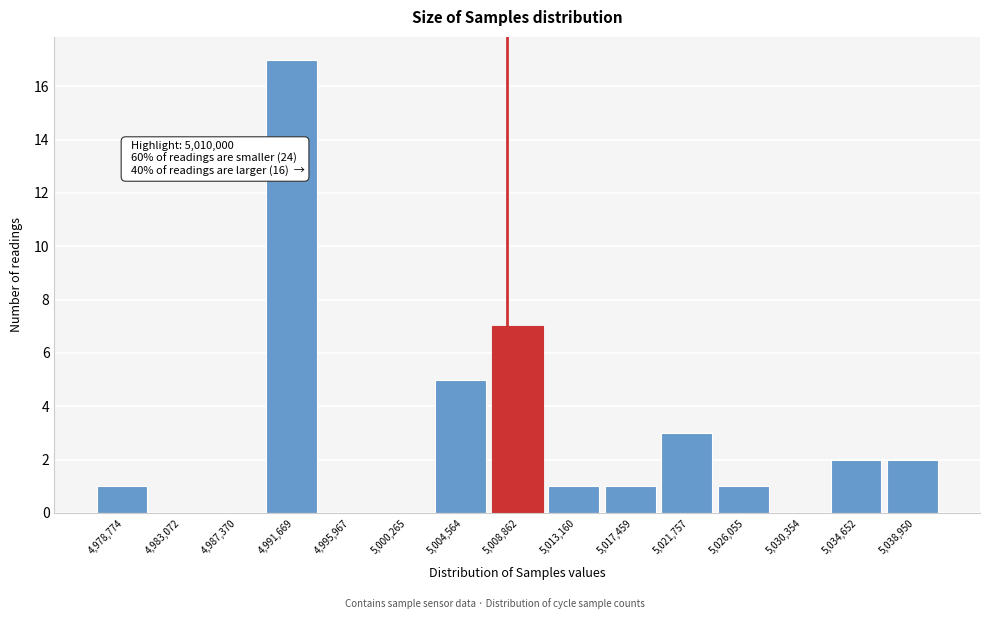

Reading left to right, extract all data points from this chart.

4,978,774=1	4,983,072=0	4,987,370=0	4,991,669=17	4,995,967=0	5,000,265=0	5,004,564=5	5,008,862=7	5,013,160=1	5,017,459=1	5,021,757=3	5,026,055=1	5,030,354=0	5,034,652=2	5,038,950=2